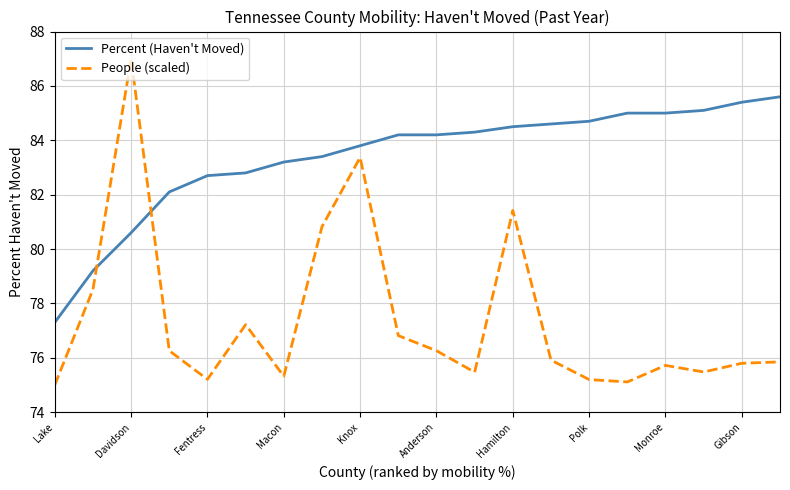

What is the maximum value for People (scaled)?

87.0